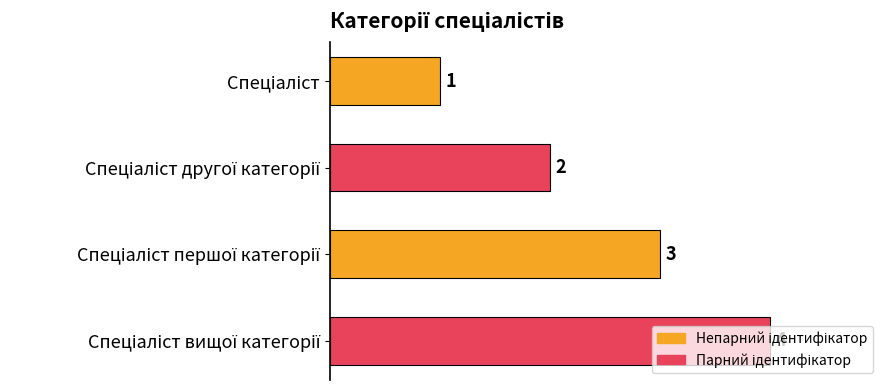

What is the difference between the second highest and second lowest values?

1